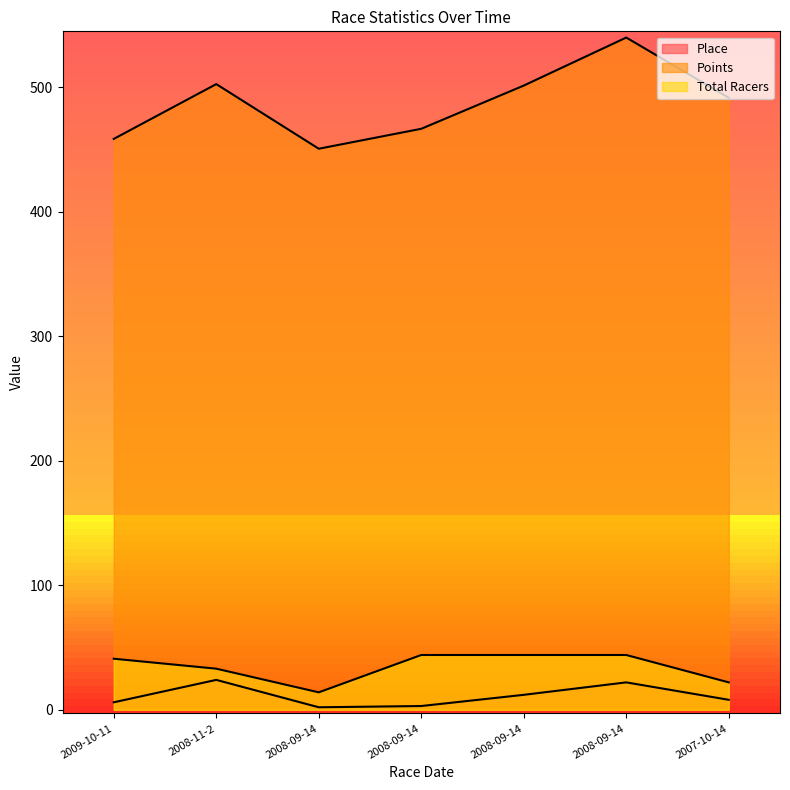

The Points series shows 170.8 at 2008-09-14. True or false?

False